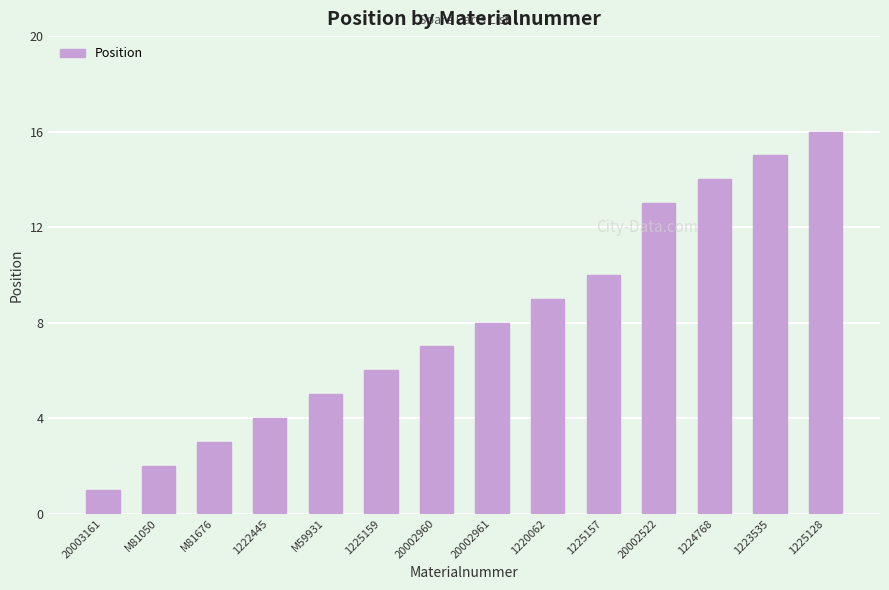

What is the difference between the second highest and minimum values?

14